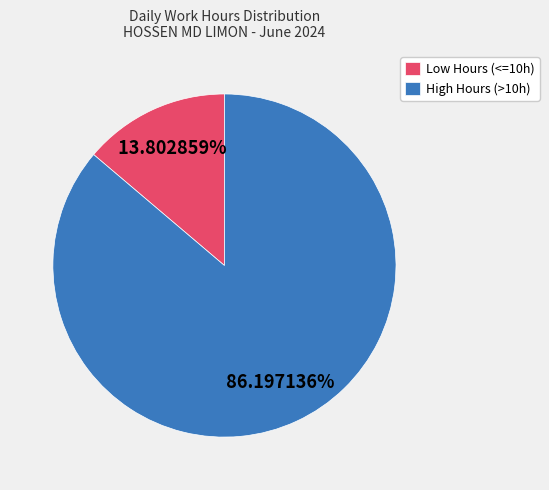

Rank the categories by value from highest to lowest.

High Hours (>10h), Low Hours (<=10h)